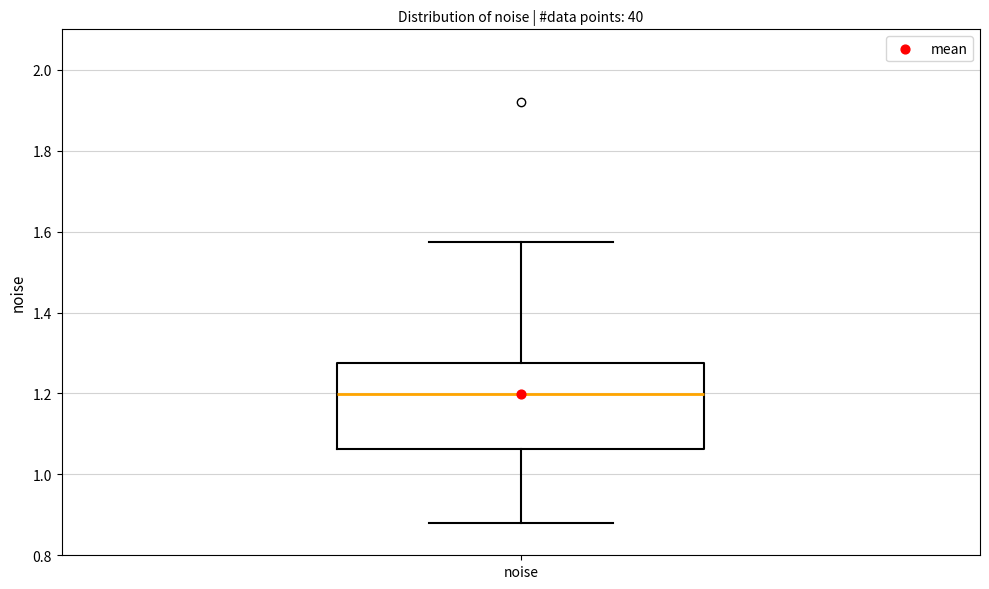

Where is the upper edge of the box for noise on the y-axis? The values are not printed on the chart, so give them approximately, as read against the axis.

1.28